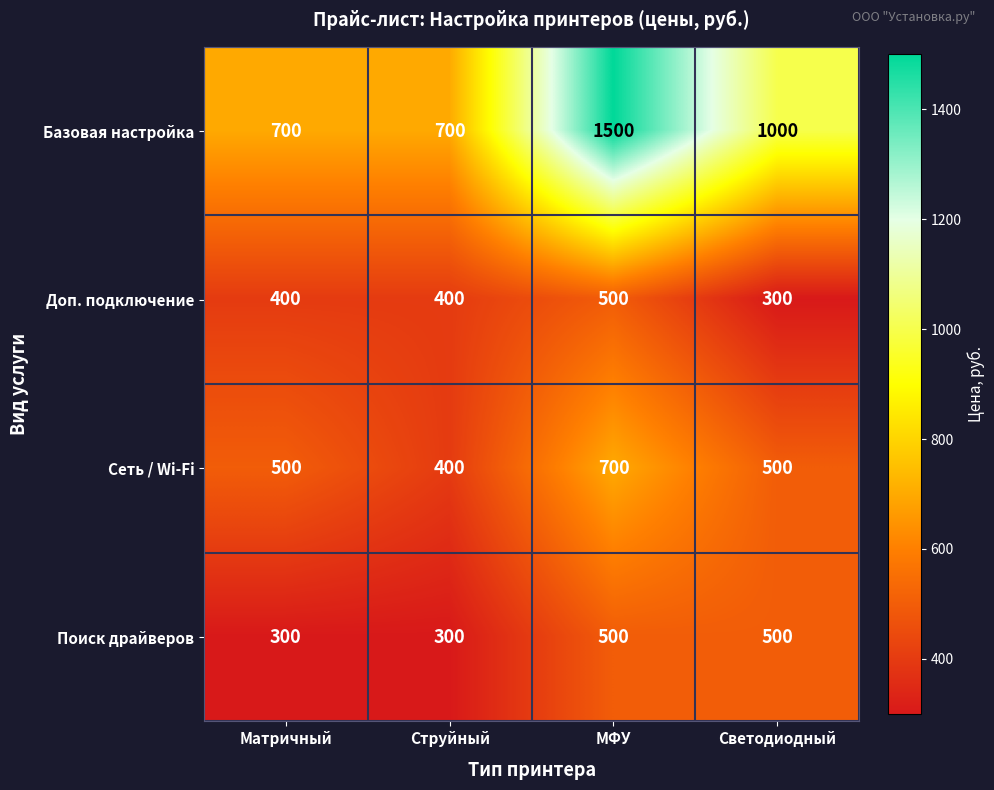

What is the minimum value for Доп. подключение?

300